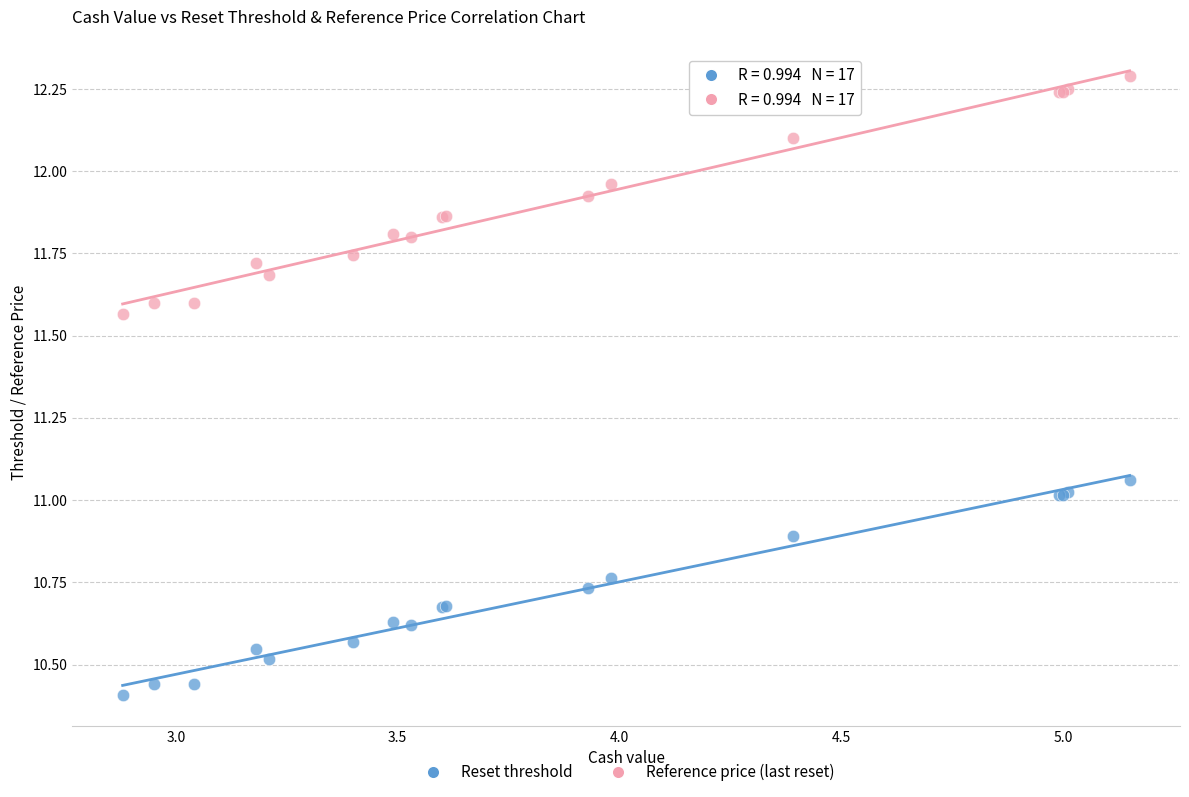

Which series reaches the maximum Y coordinate?

Reference price (last reset)